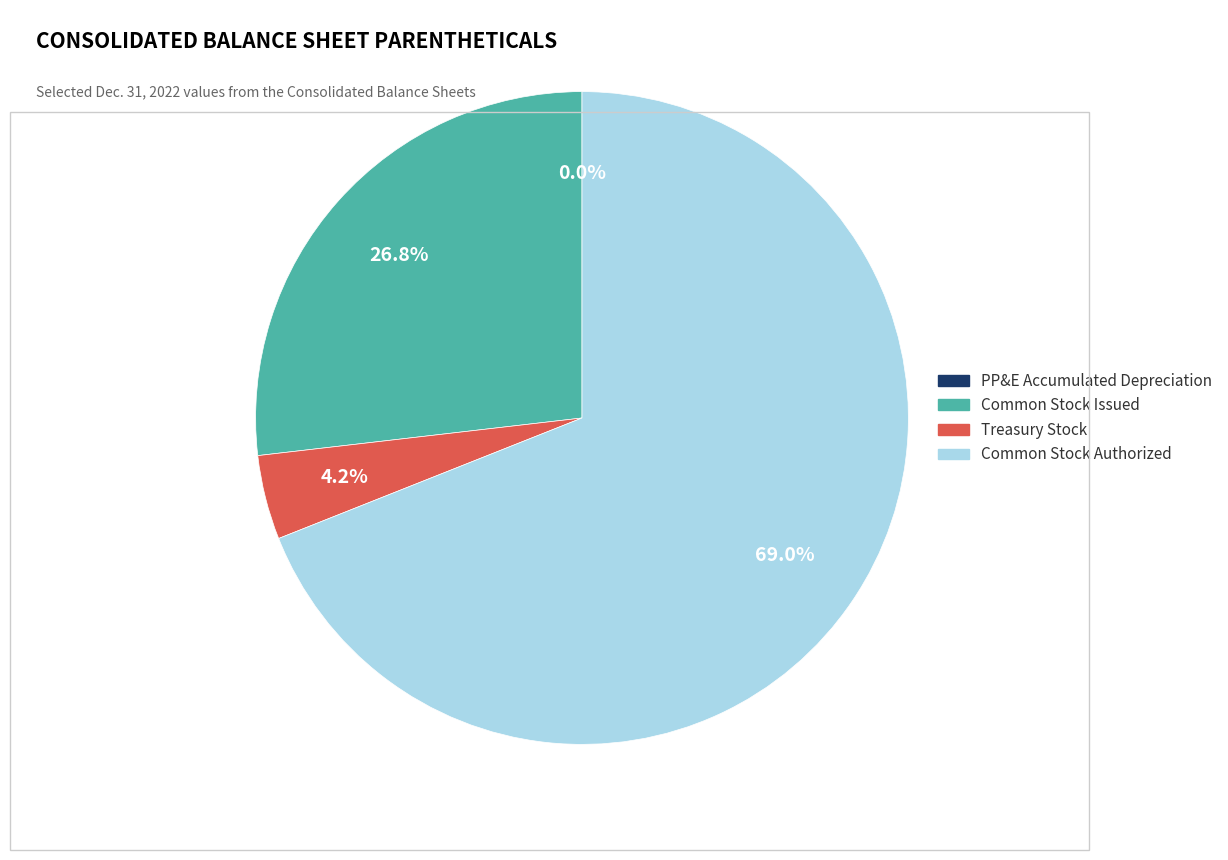

What is the largest slice in the pie chart?

Common Stock Authorized